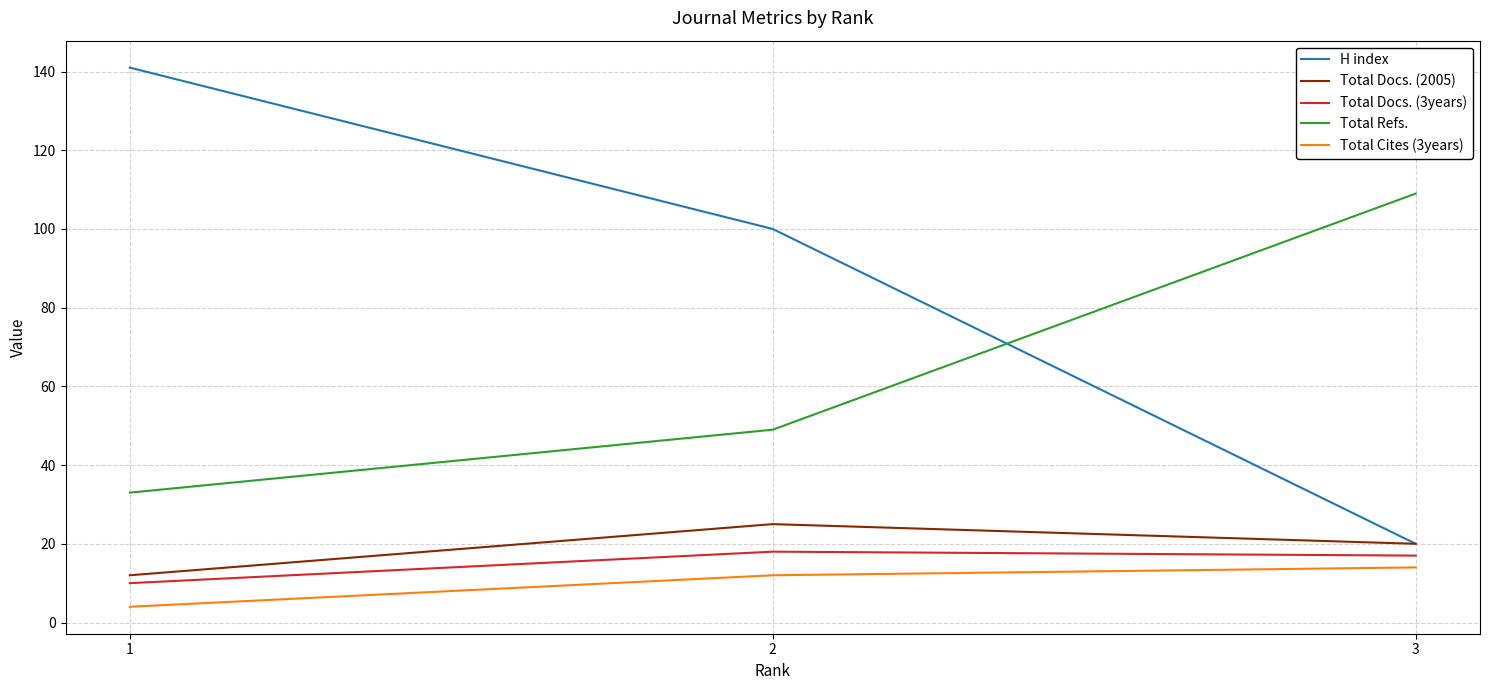

What is the total value across all series at 3?

180